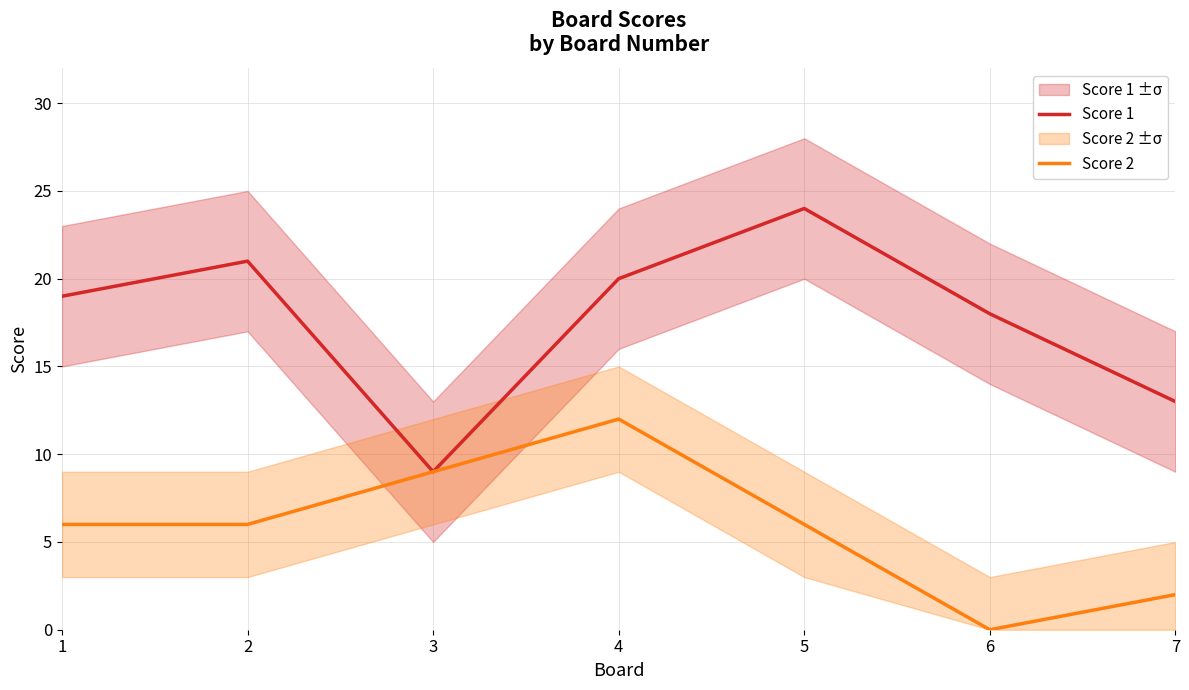

In Score 1, how many points are higher than both neighbors (excluding endpoints)?

2